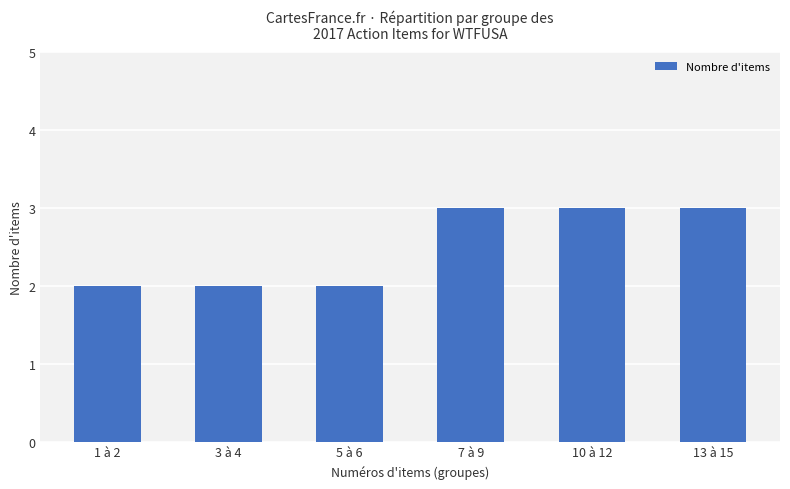

Is it true that the value at 10 à 12 is 1?

False